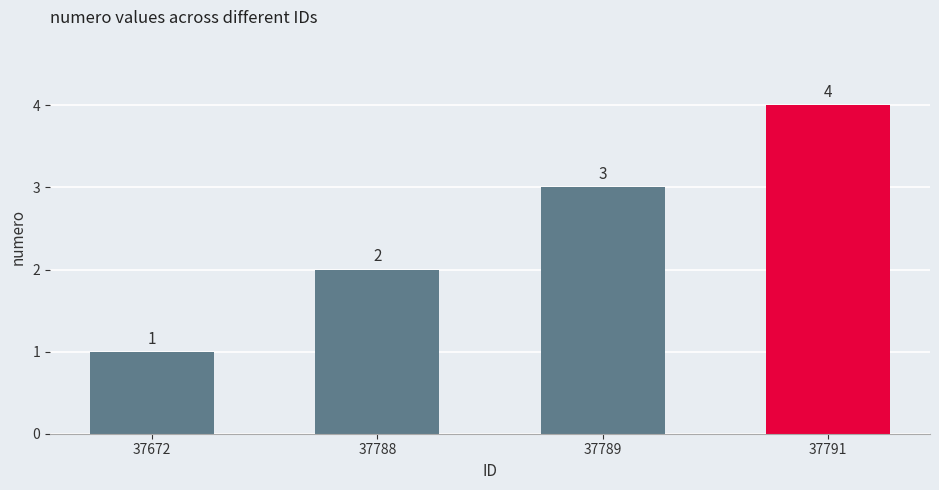

Is it true that the value at 37791 is 4?

True